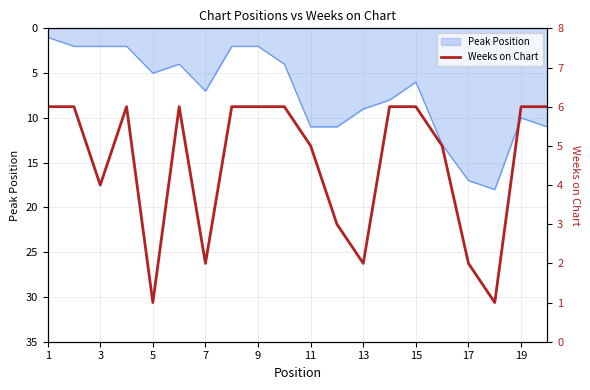

Is it true that Peak Position equals 9 at 13?

True